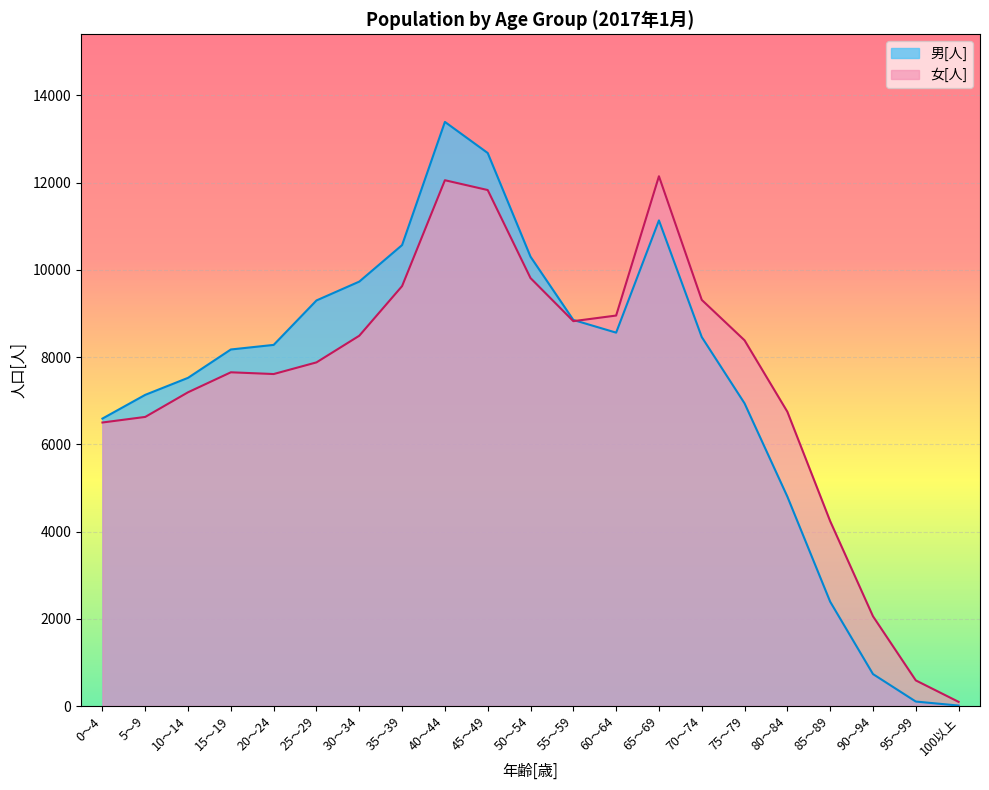

How many series are shown in this chart?

2